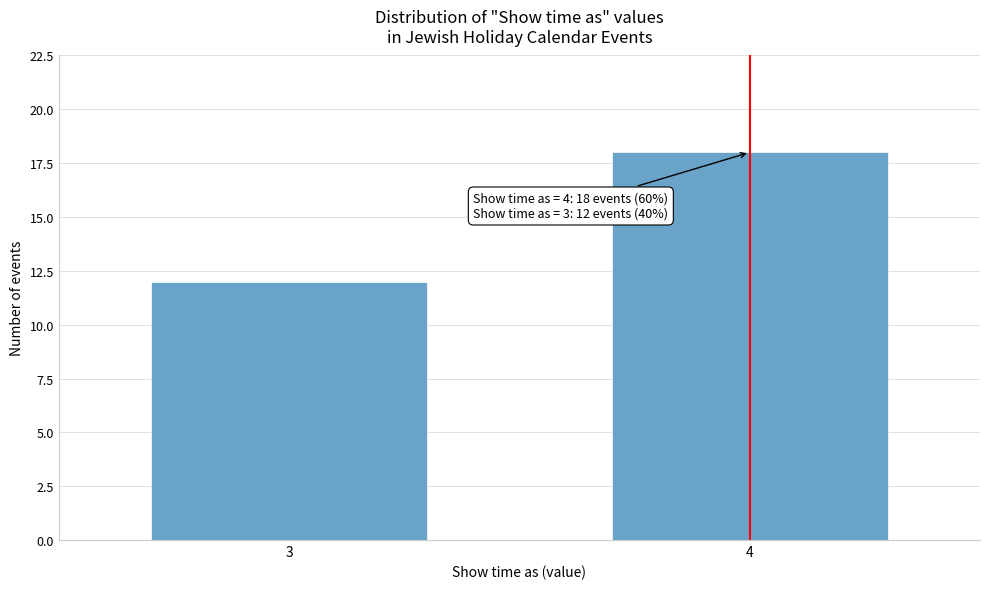

Reading left to right, what are all the values shown in this chart?

12	18